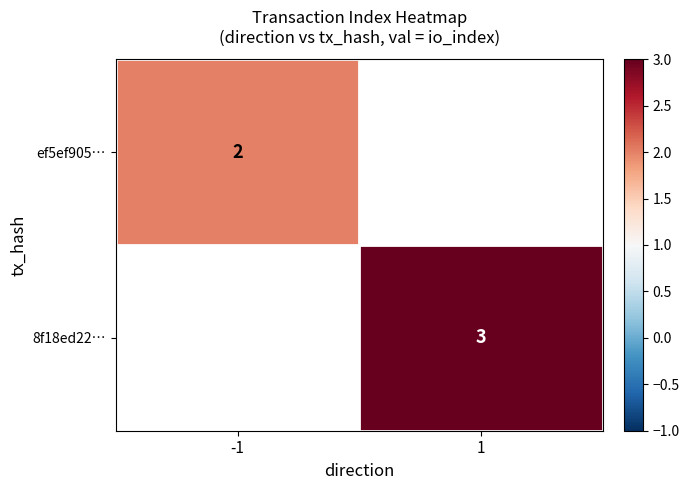

The value of ef5ef905… at -1 is 3. True or false?

False